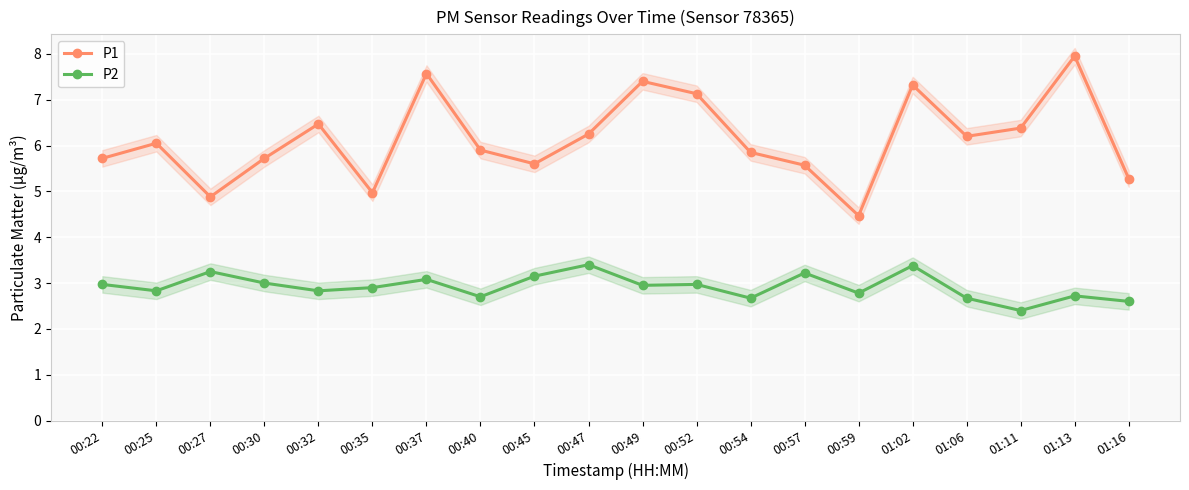

Where is P2 nearest to the value 2?

01:11